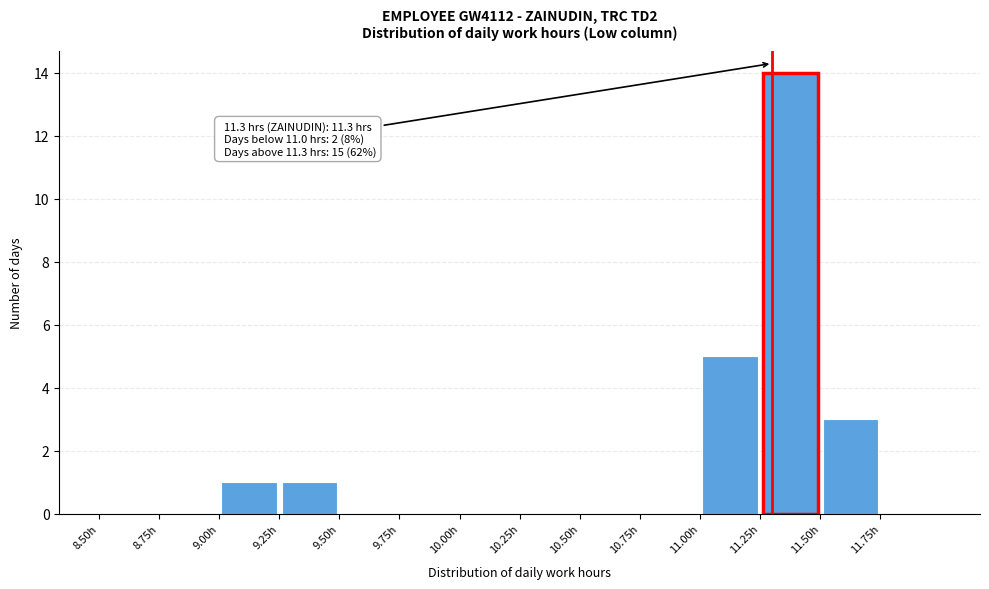

Which range on the x-axis has the tallest bar?

11.25 to 11.50